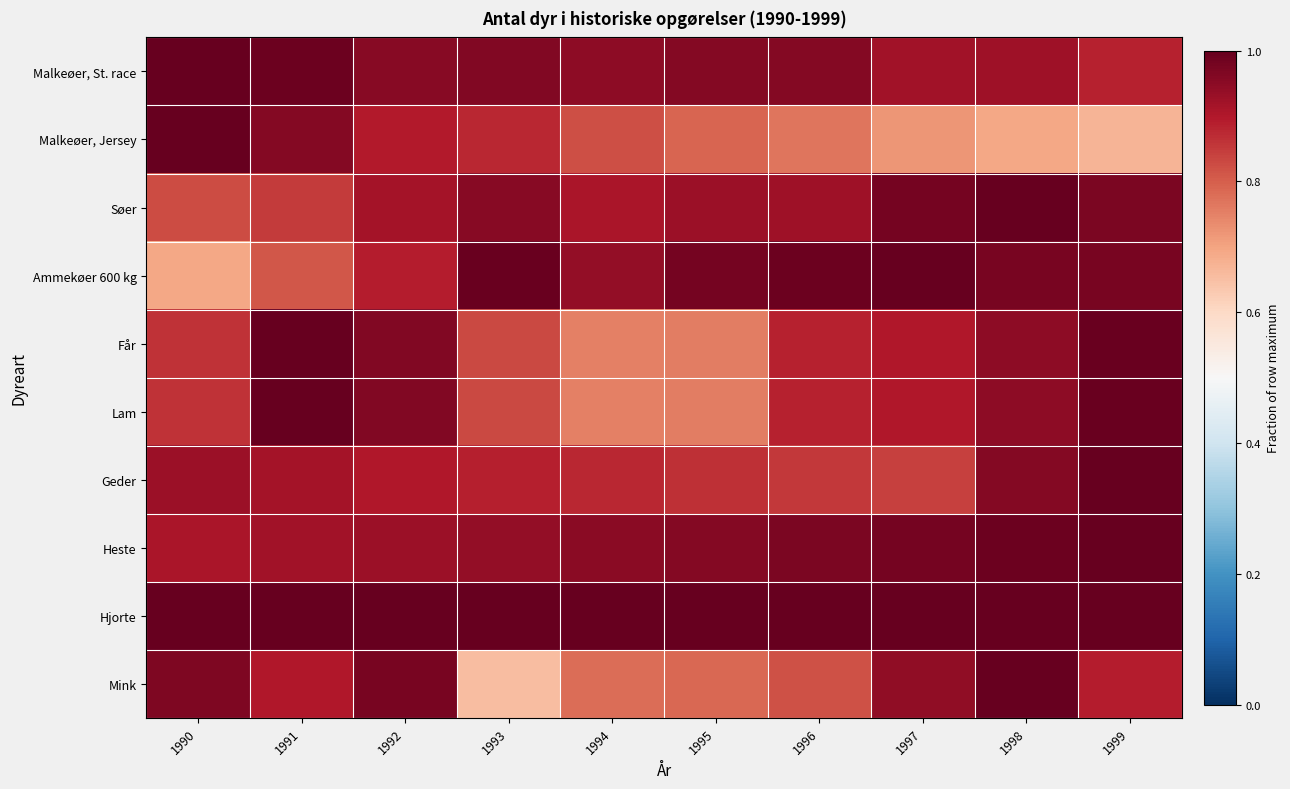

Between 1992 and 1996, which is larger?

1996